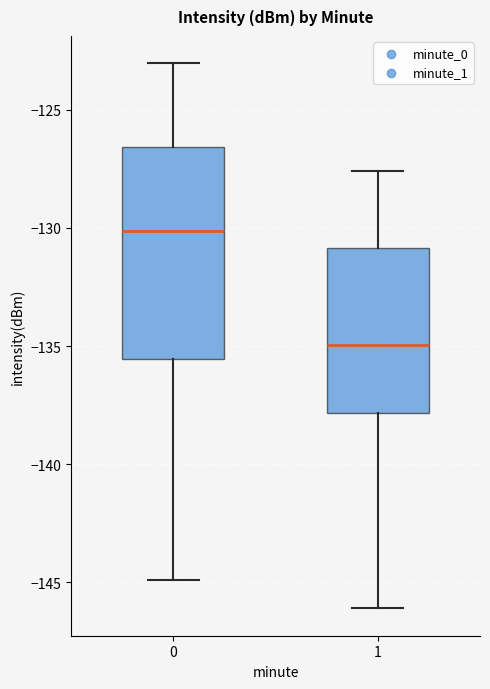

Which box has the highest median line?

0